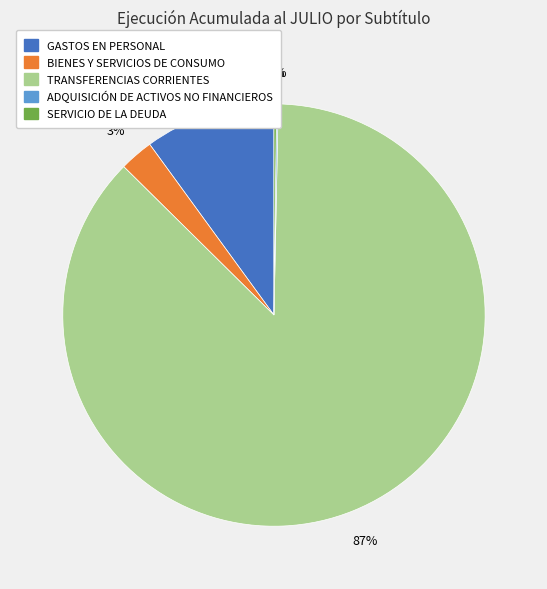

To the nearest percent, what is the difference between the largest and smallest slice percentages?

87%